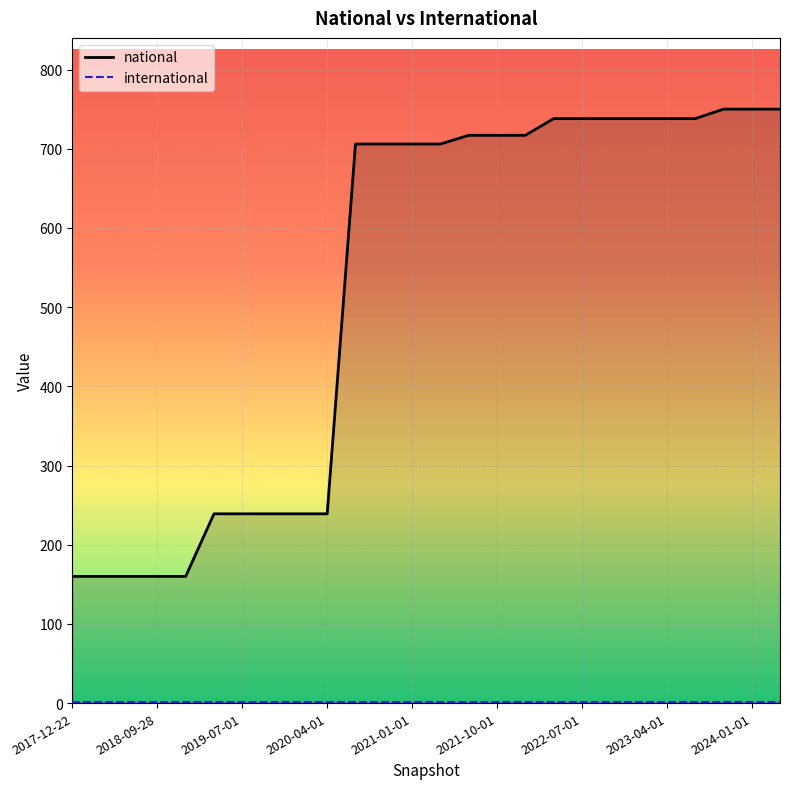

What is the average value of the international series?

1